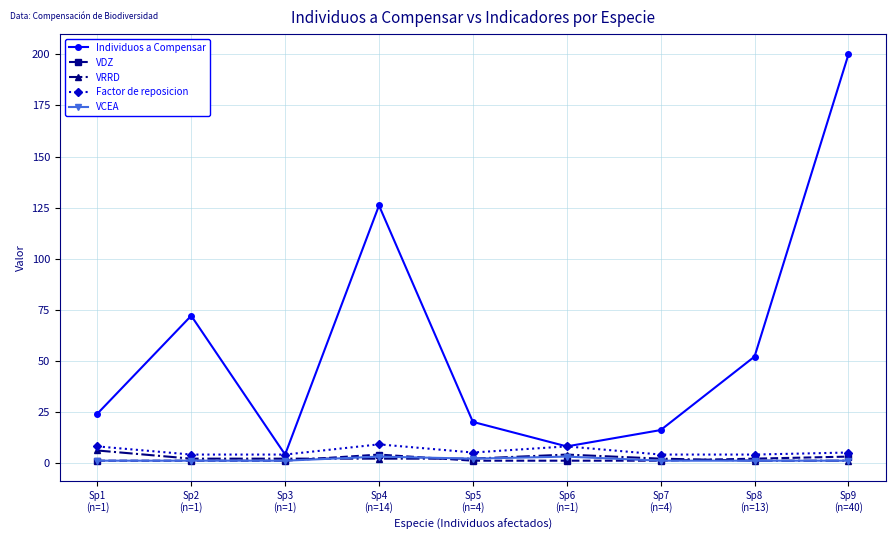

Which series has the largest total across all categories?

Individuos a Compensar